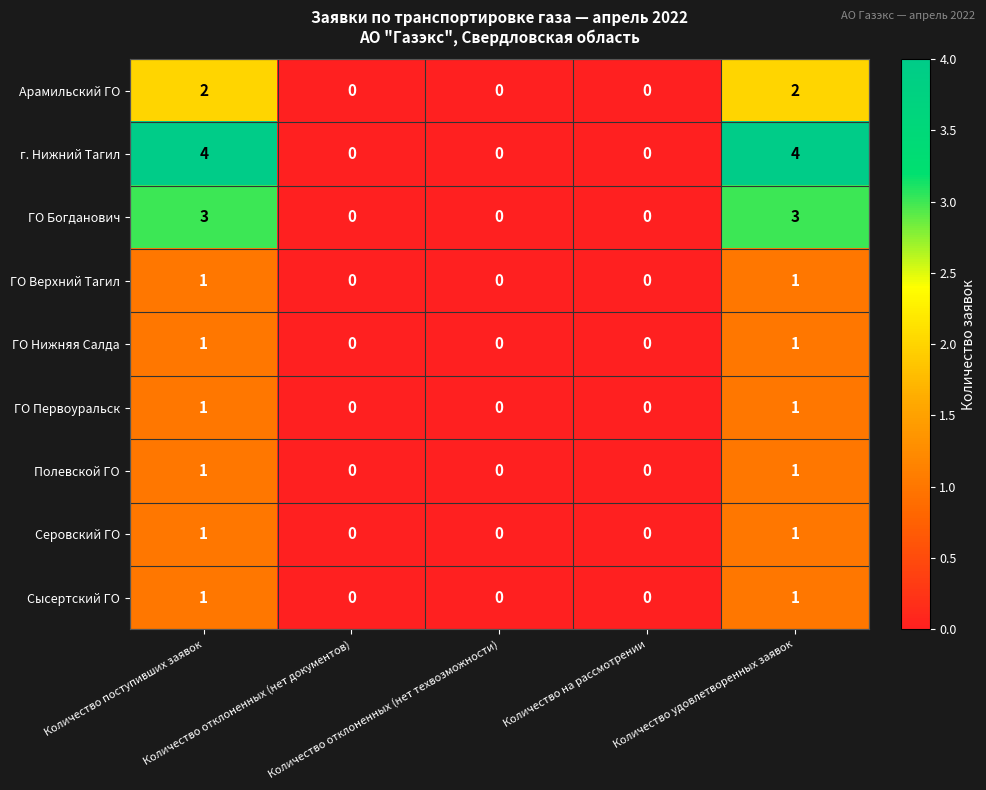

What is the difference between the maximum and second lowest values in the ГО Богданович series?

3